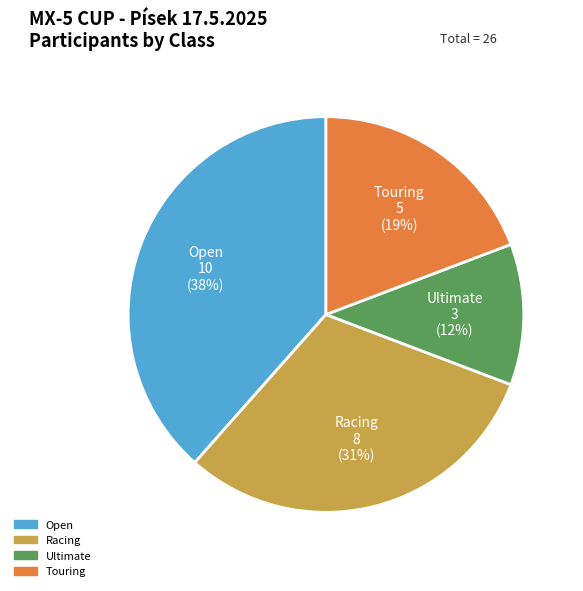

To the nearest percent, what is the average slice percentage?

25%